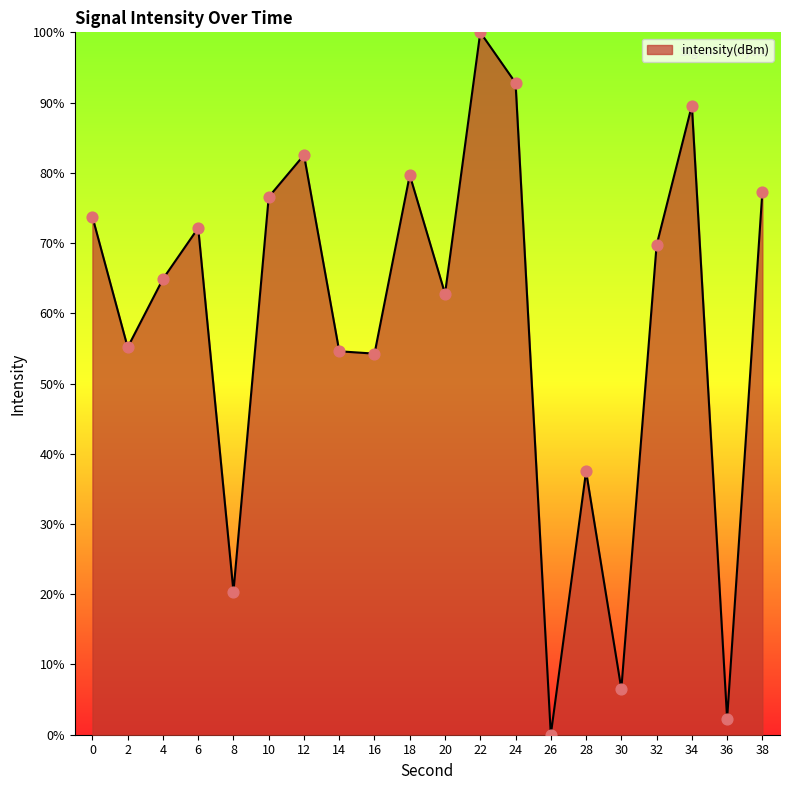

Which has a higher value, 0 or 34?

34